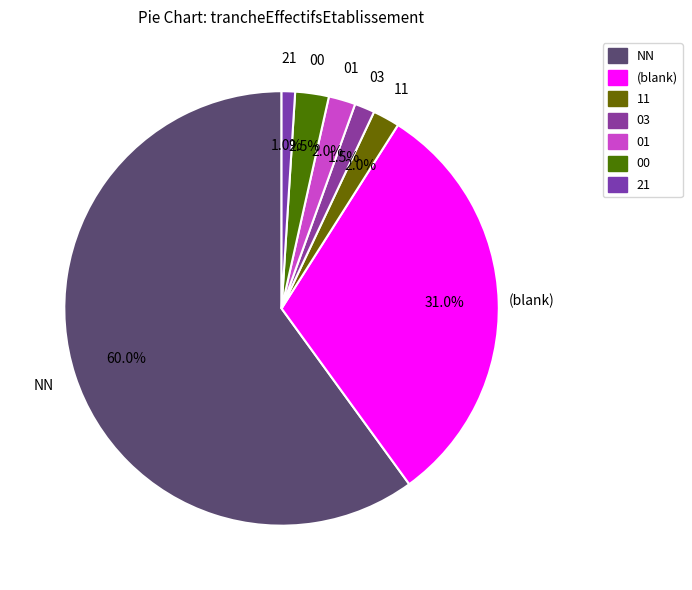

Rank the categories by value from lowest to highest.

21, 03, 11, 01, 00, , NN